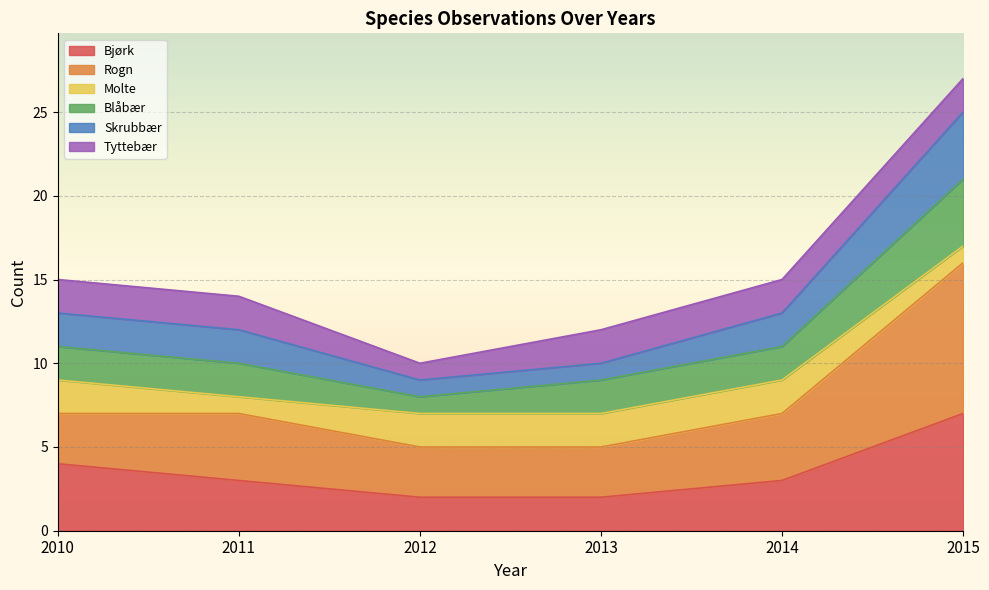

What is the total value across all series at 2015?

27